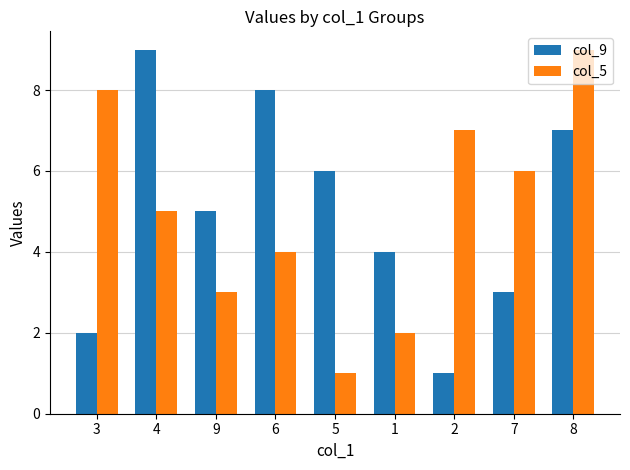

The col_5 series shows 7 at 2. True or false?

True